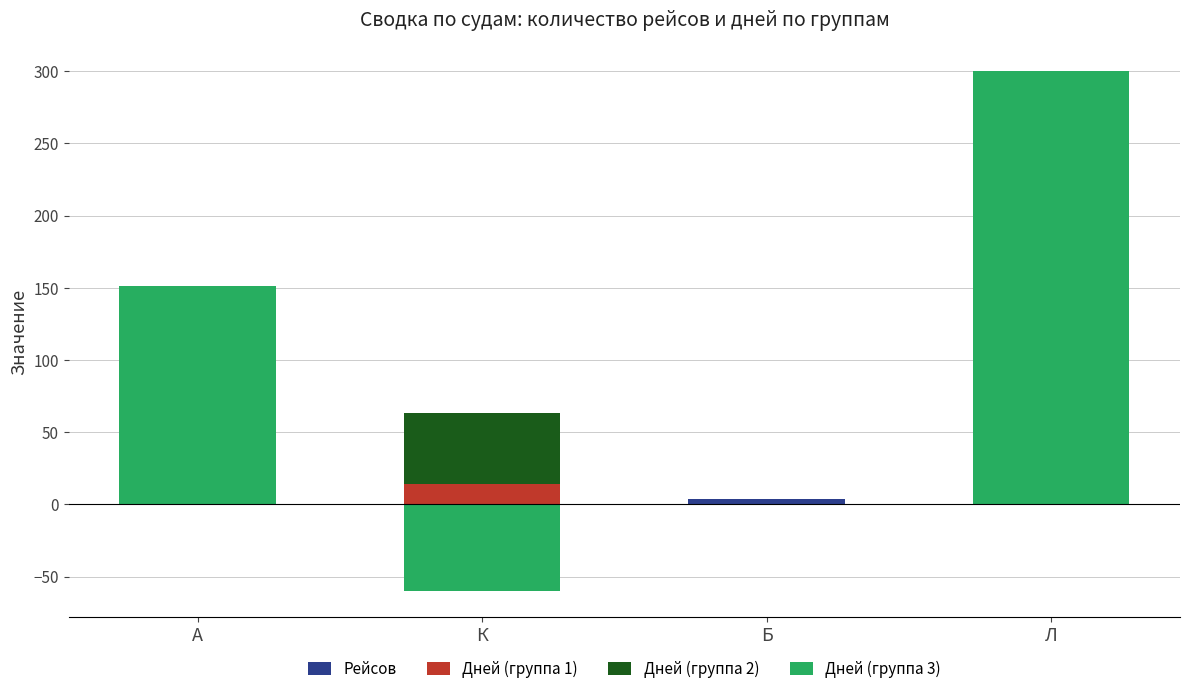

At which label does Дней (группа 3) reach its minimum?

К